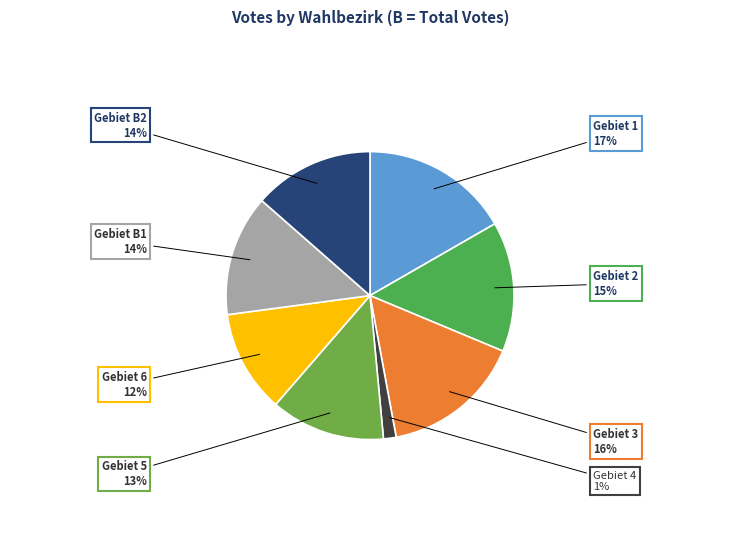

How many slices are in this pie chart?

8